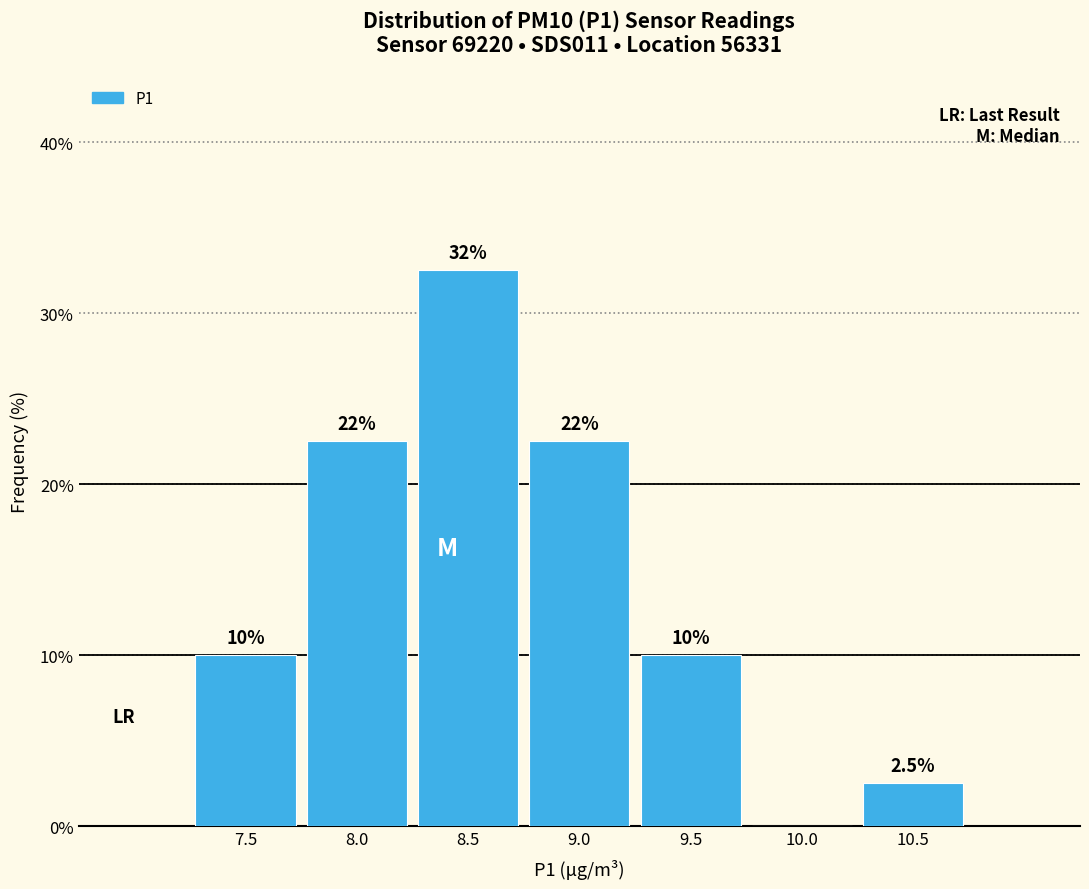

Reading left to right, list all the values displayed in this chart.

7.5=10.0	8.0=22.5	8.5=32.5	9.0=22.5	9.5=10.0	10.0=0.0	10.5=2.5